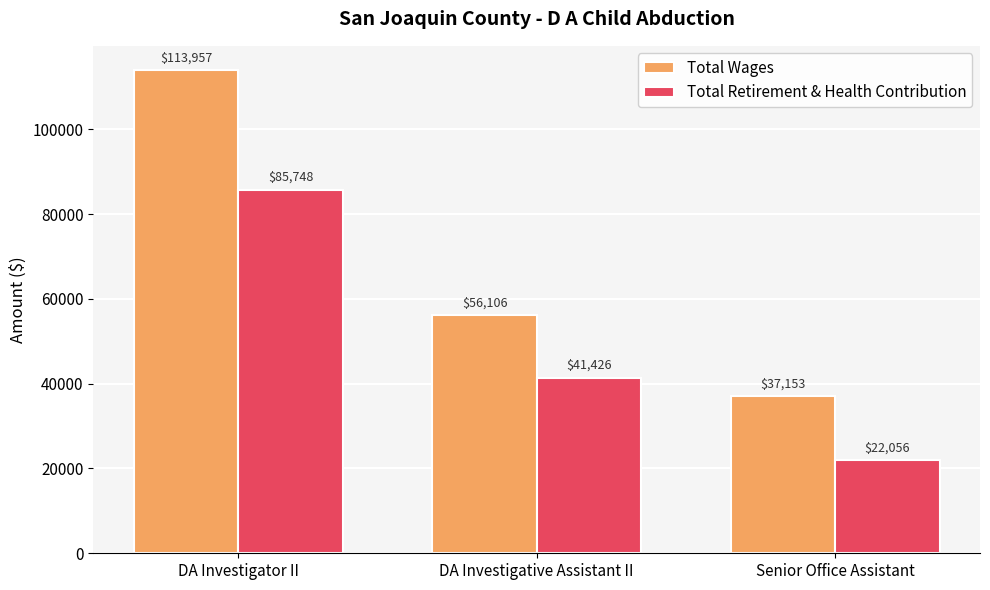

At which label is Total Wages closest to 75555?

DA Investigative Assistant II